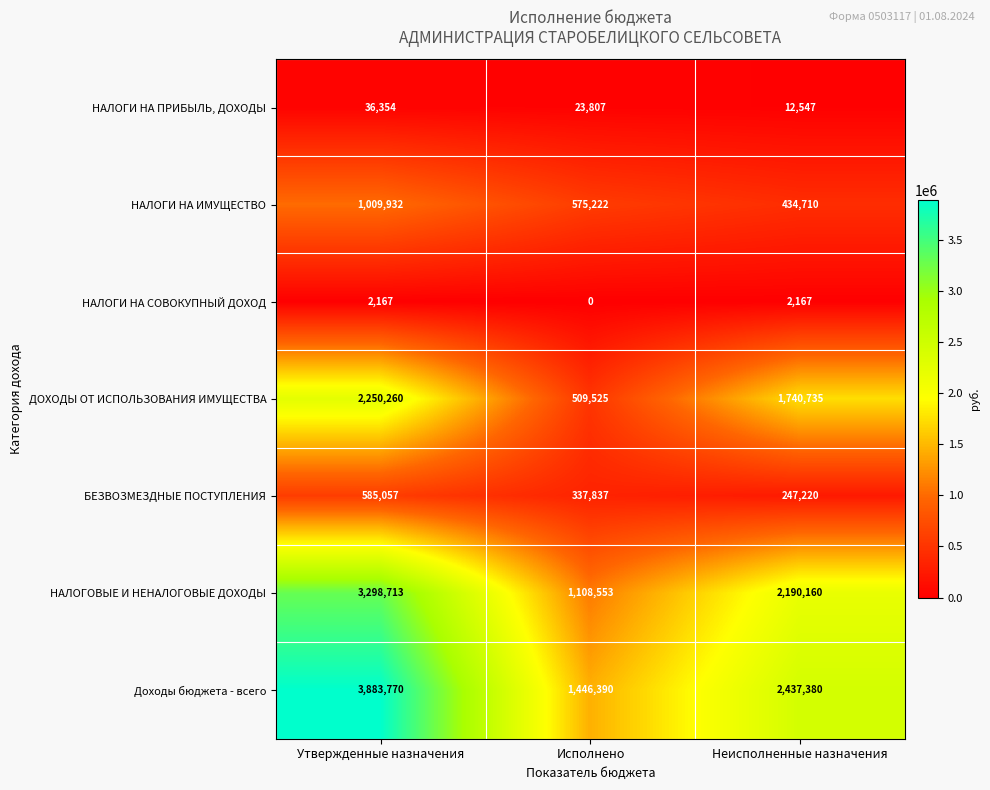

Rank the categories by БЕЗВОЗМЕЗДНЫЕ ПОСТУПЛЕНИЯ value from lowest to highest.

Неисполненные назначения, Исполнено, Утвержденные назначения